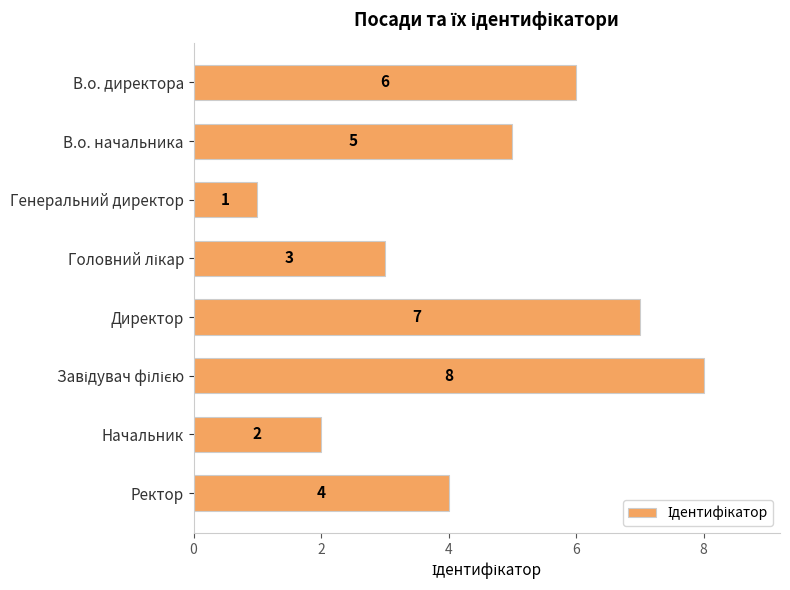

Count the values in the range 3 to 7.

5